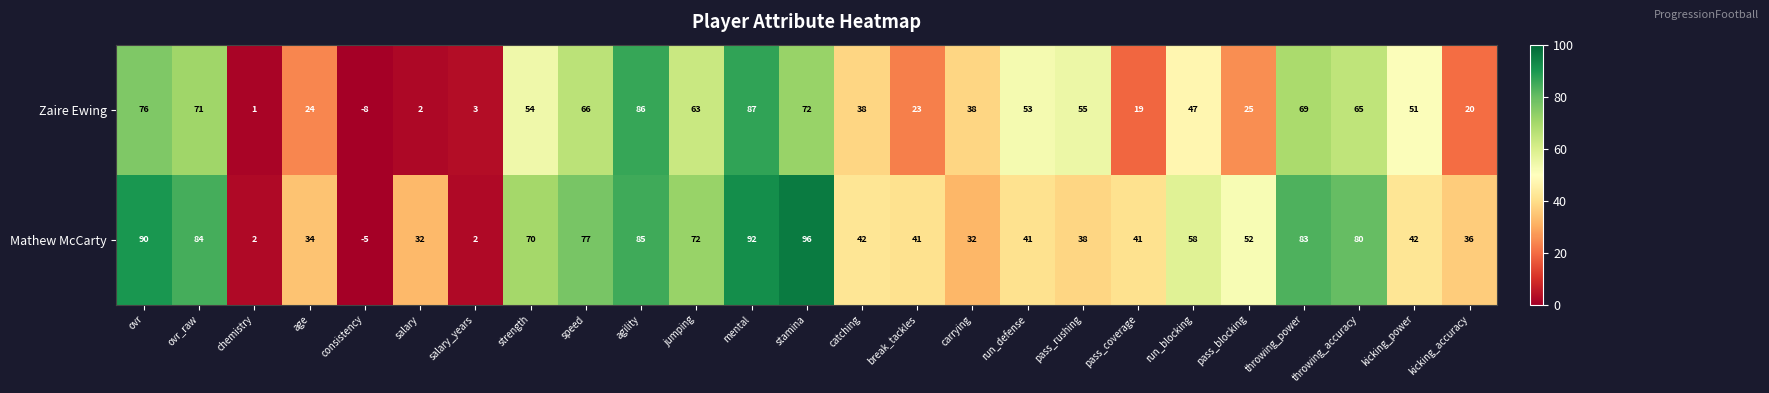

At which label does Zaire Ewing first exceed 51?

ovr